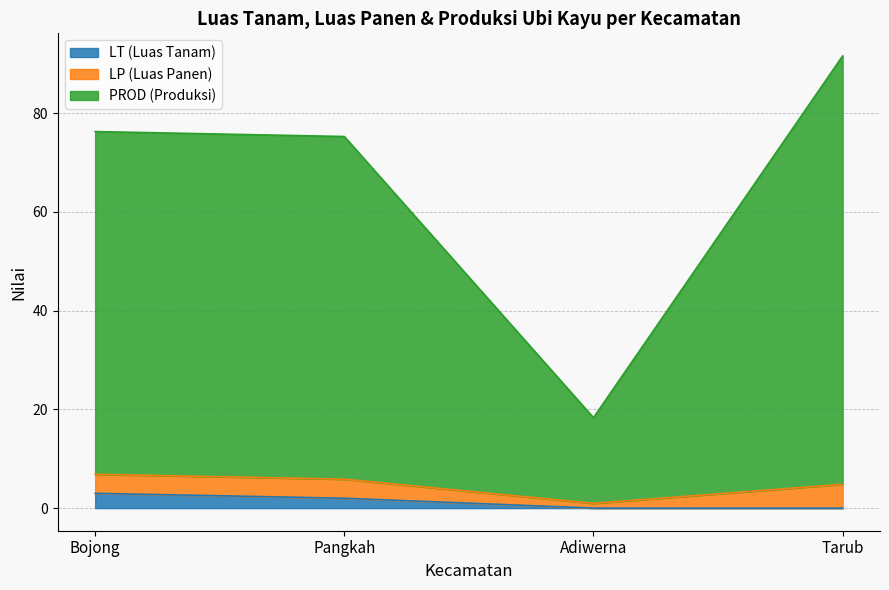

At which category is the sum across all series the highest?

Tarub